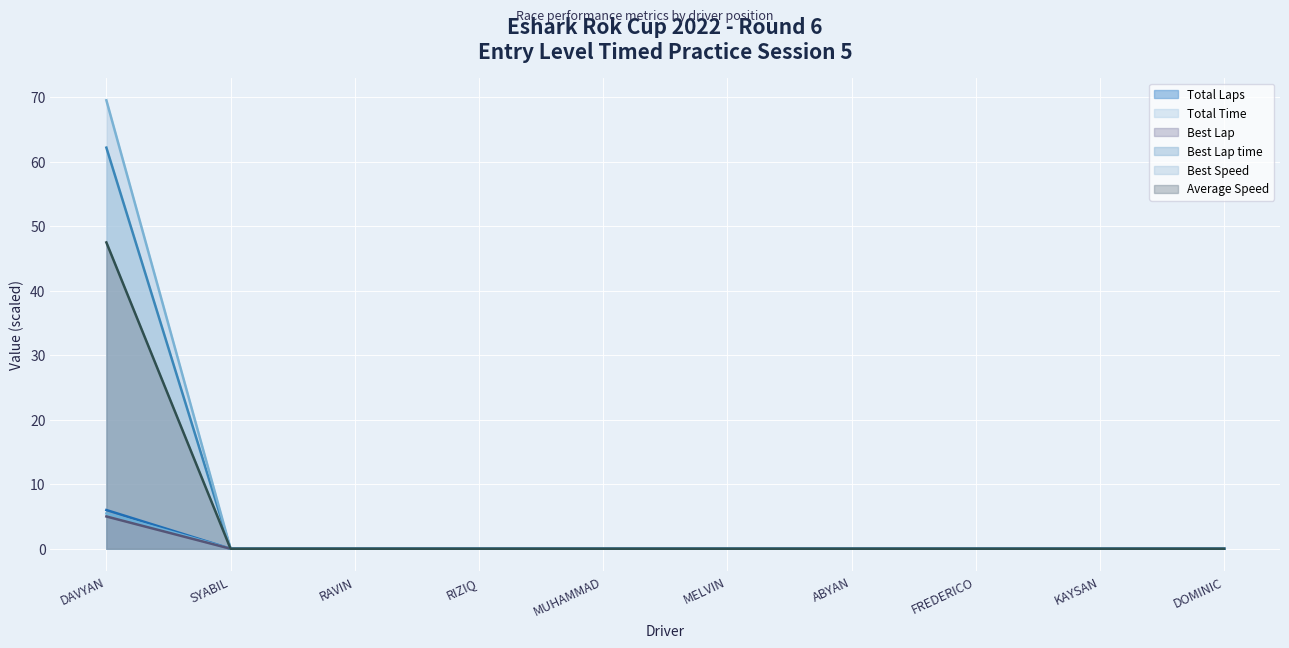

Reading left to right, what are all the values shown in this chart?

Total Laps: DAVYAN=6.0	SYABIL=0.0	RAVIN=0.0	RIZIQ=0.0	MUHAMMAD=0.0	MELVIN=0.0	ABYAN=0.0	FREDERICO=0.0	KAYSAN=0.0	DOMINIC=0.0
Total Time: DAVYAN=5.5	SYABIL=0.0	RAVIN=0.0	RIZIQ=0.0	MUHAMMAD=0.0	MELVIN=0.0	ABYAN=0.0	FREDERICO=0.0	KAYSAN=0.0	DOMINIC=0.0
Best Lap: DAVYAN=5.0	SYABIL=0.0	RAVIN=0.0	RIZIQ=0.0	MUHAMMAD=0.0	MELVIN=0.0	ABYAN=0.0	FREDERICO=0.0	KAYSAN=0.0	DOMINIC=0.0
Best Lap time: DAVYAN=62.2	SYABIL=0.0	RAVIN=0.0	RIZIQ=0.0	MUHAMMAD=0.0	MELVIN=0.0	ABYAN=0.0	FREDERICO=0.0	KAYSAN=0.0	DOMINIC=0.0
Best Speed: DAVYAN=69.5	SYABIL=0.0	RAVIN=0.0	RIZIQ=0.0	MUHAMMAD=0.0	MELVIN=0.0	ABYAN=0.0	FREDERICO=0.0	KAYSAN=0.0	DOMINIC=0.0
Average Speed: DAVYAN=47.5	SYABIL=0.0	RAVIN=0.0	RIZIQ=0.0	MUHAMMAD=0.0	MELVIN=0.0	ABYAN=0.0	FREDERICO=0.0	KAYSAN=0.0	DOMINIC=0.0